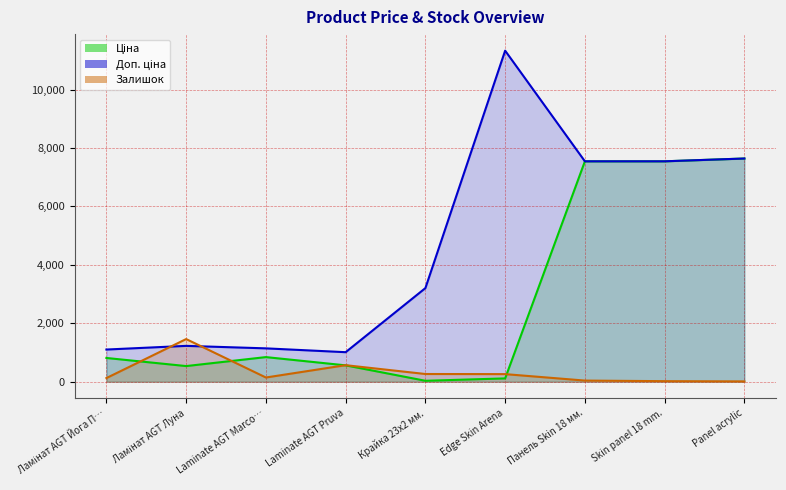

What is the total value across all series at Крайка 23x2 мм.?

3501.1